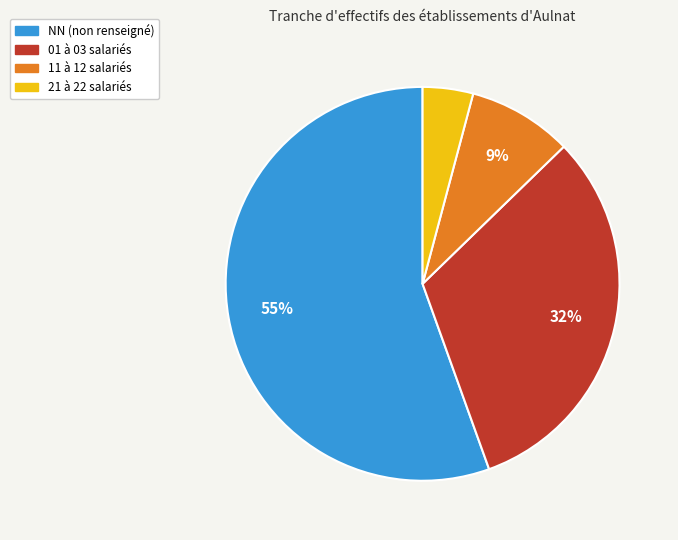

To the nearest percent, what is the average slice percentage?

25%